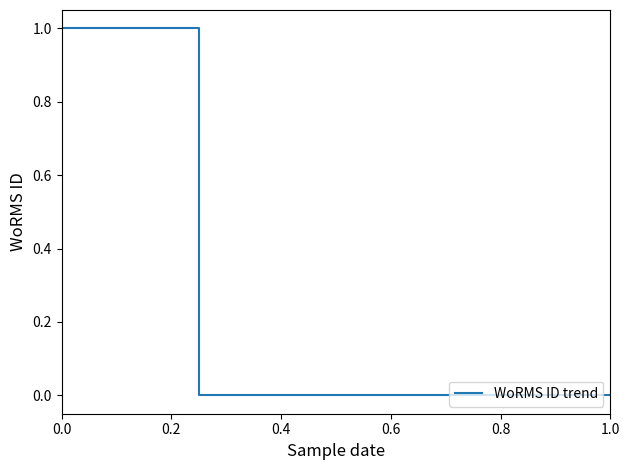

Is this an area chart (filled region under the line)?

No